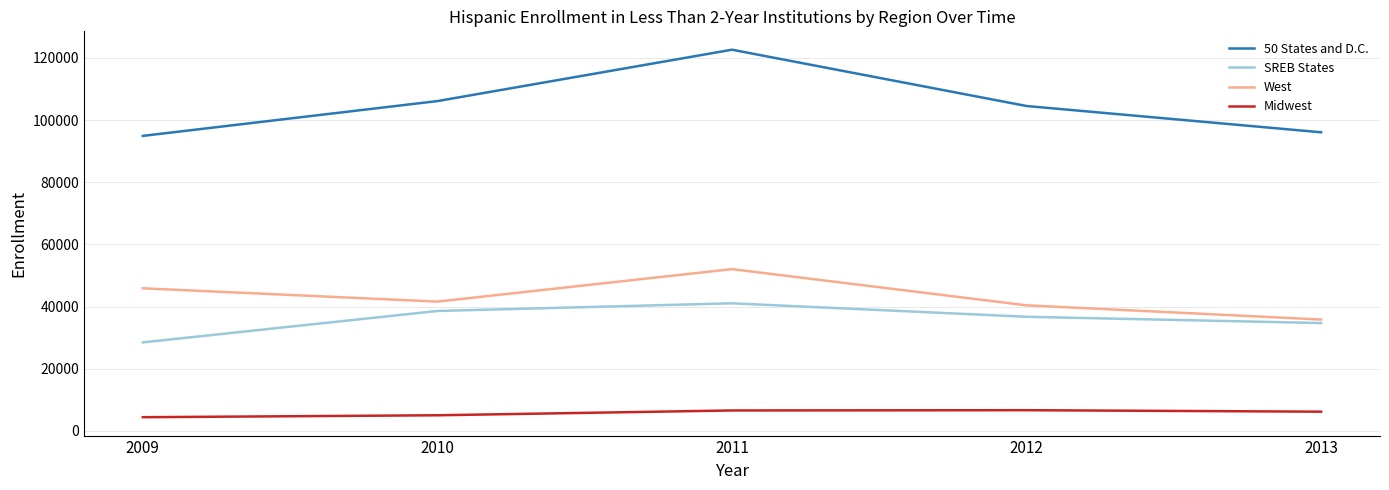

Is the value of Midwest at 2013 greater than the value of West at 2009?

No